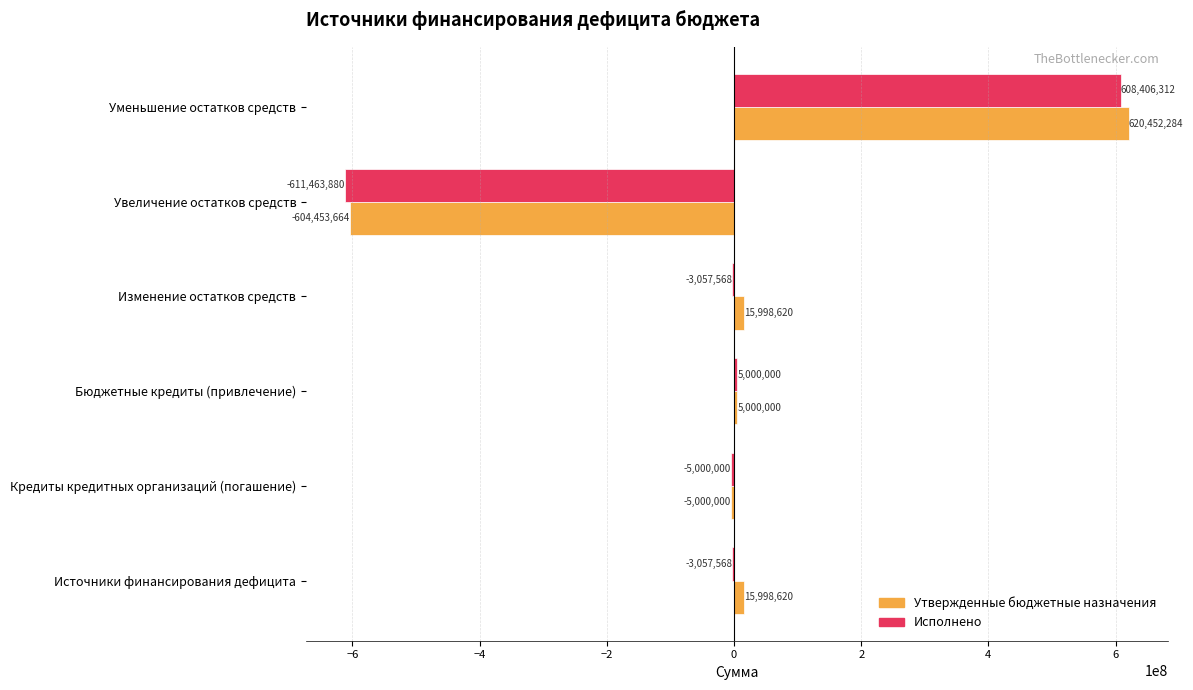

Which series has the largest total across all categories?

Утвержденные бюджетные назначения